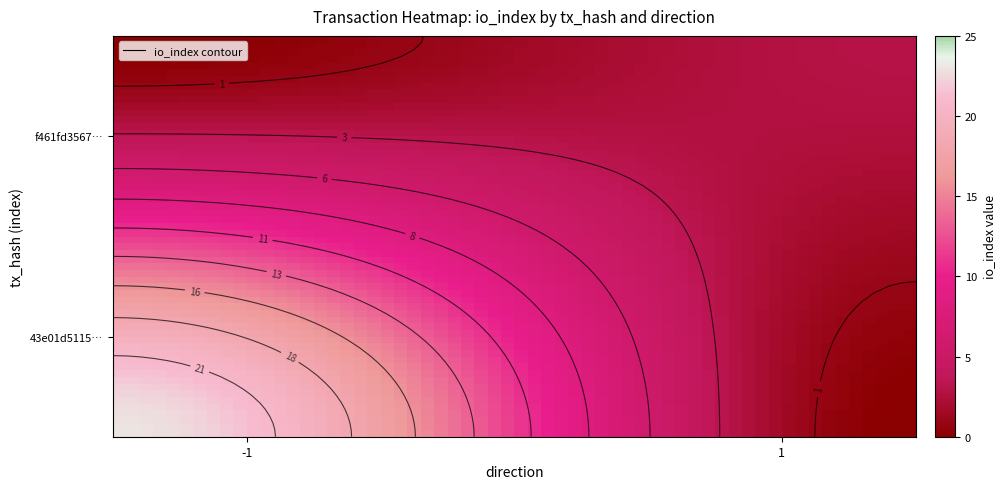

What is the greatest value displayed?

23